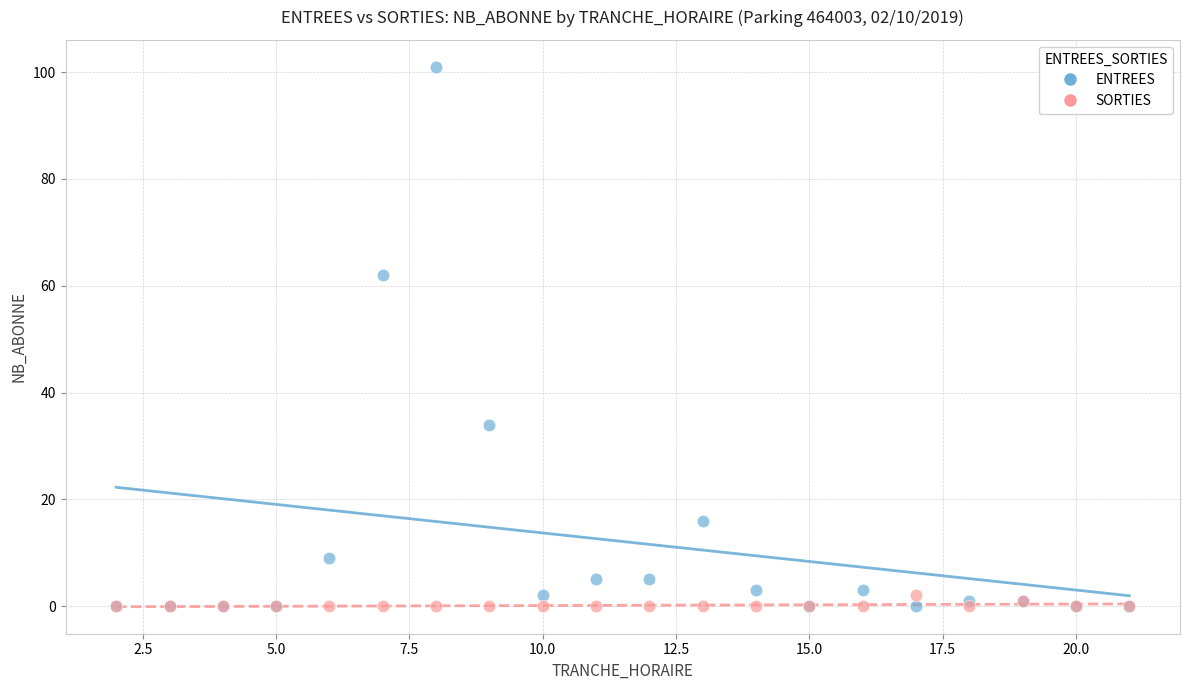

Across all series, what Y value is closest to 50?

62